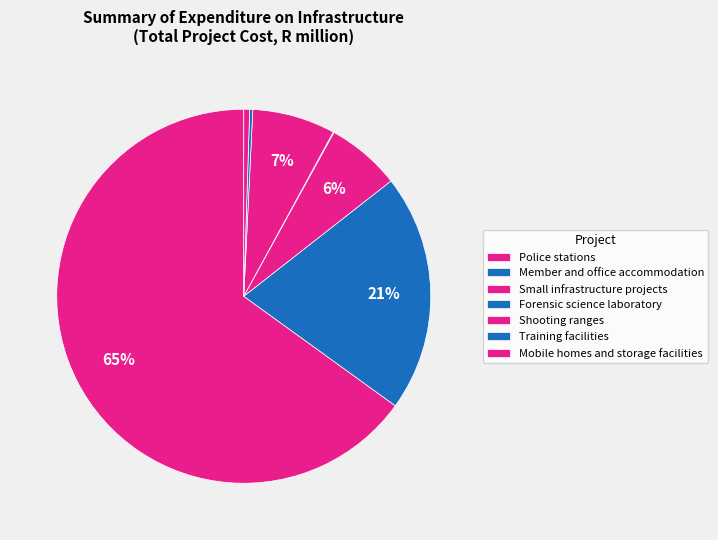

Is Police stations the majority of the pie?

Yes